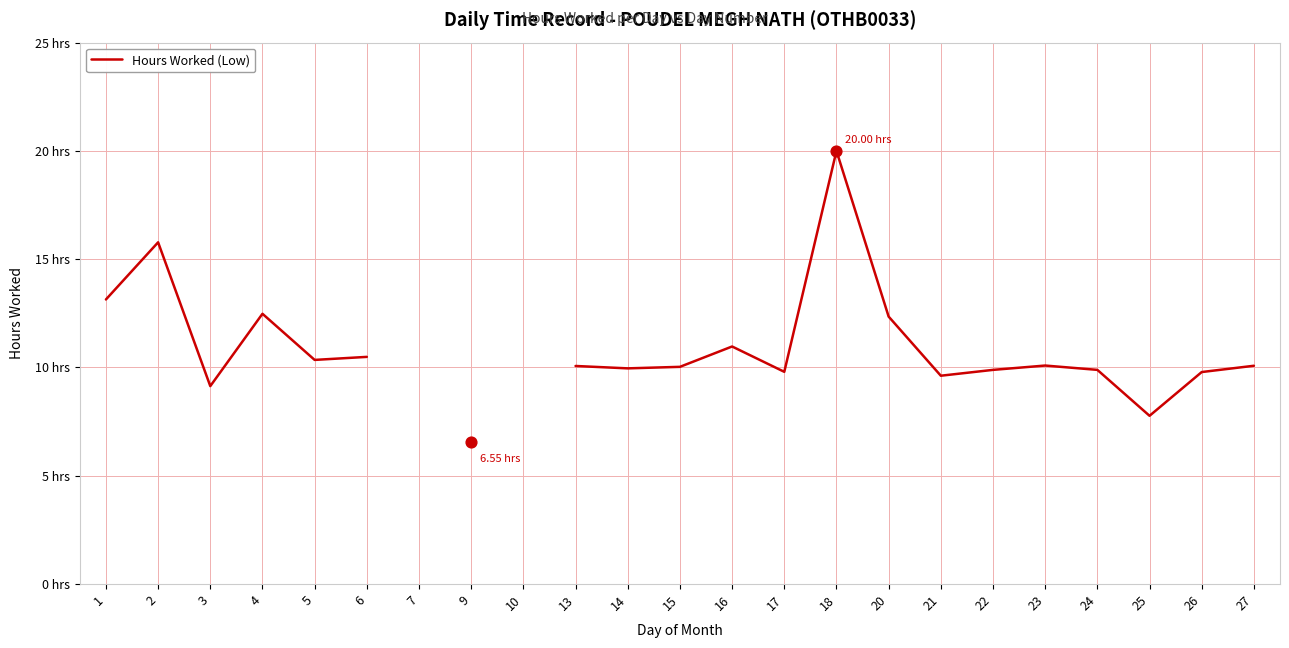

Which has a higher value, 20 or 22?

20